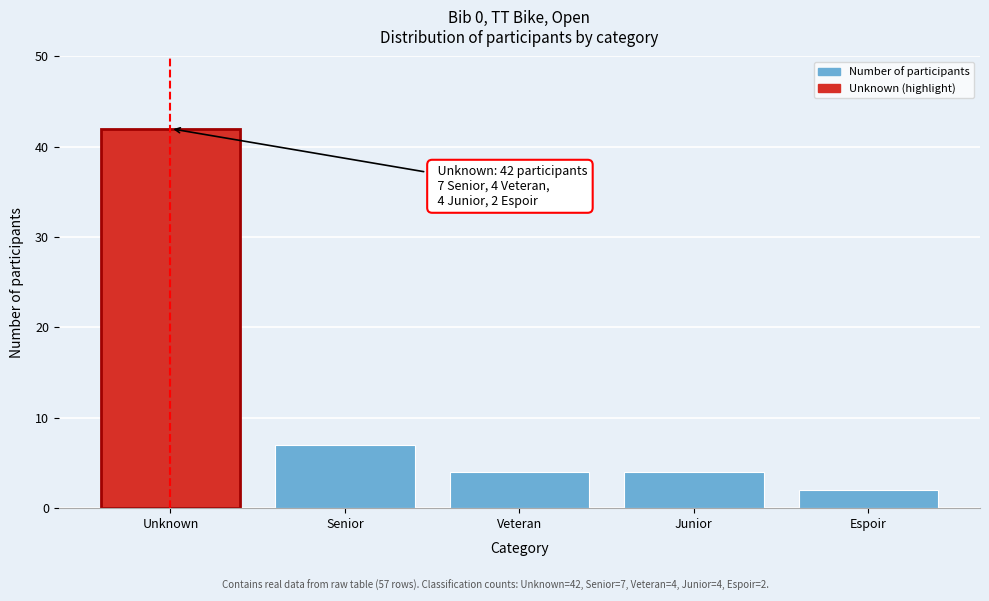

Reading left to right, transcribe all the data shown in this chart.

42	7	4	4	2